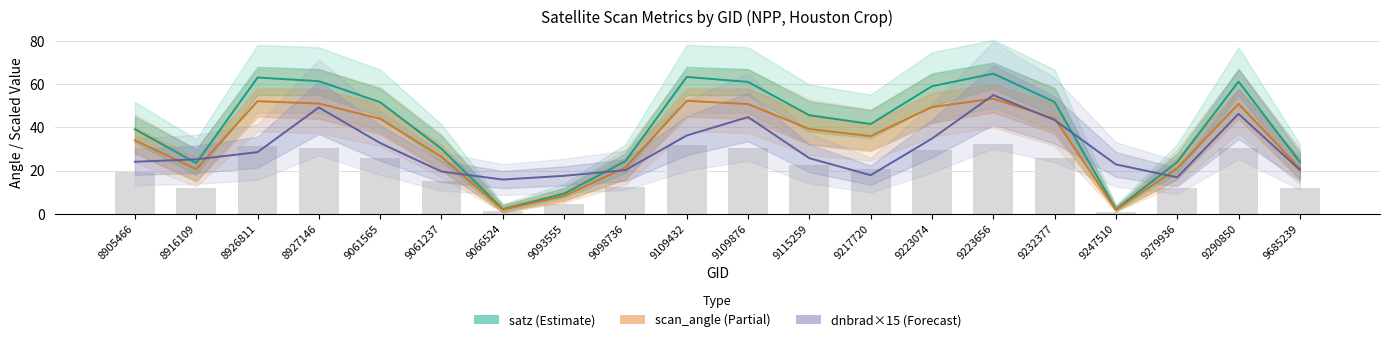

Are the bars grouped side by side (vs. stacked)?

Yes